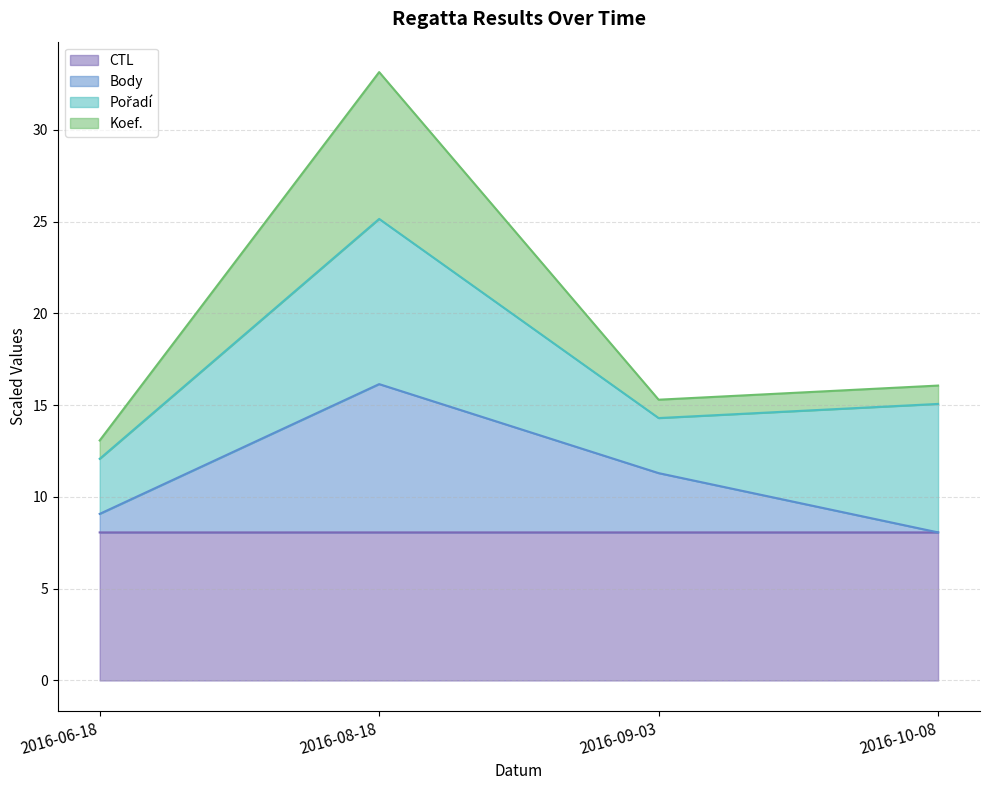

Rank the categories by CTL value from lowest to highest.

2016-06-18, 2016-08-18, 2016-09-03, 2016-10-08